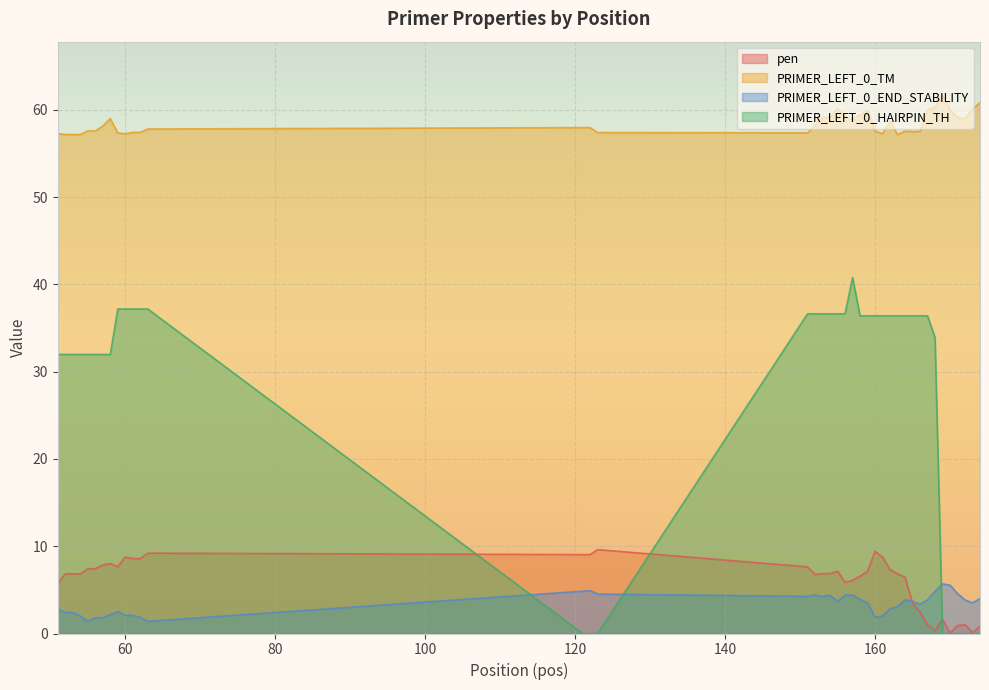

Reading left to right, transcribe all the data shown in this chart.

pen: 5.7	6.8	6.8	6.8	7.4	7.4	7.9	8.0	7.7	8.8	8.6	8.6	9.2	9.0	9.0	9.6	7.6	6.7	6.9	6.9	7.1	5.9	6.1	6.6	7.1	9.4	8.7	7.3	6.8	6.4	3.5	2.5	1.0	0.3	1.6	0.0	0.9	1.0	0.1	0.8
PRIMER_LEFT_0_TM: 57.3	57.2	57.2	57.2	57.6	57.6	58.1	59.0	57.3	57.2	57.4	57.4	57.8	58.0	58.0	57.4	57.4	58.3	59.1	59.1	60.1	59.1	58.9	59.4	59.9	57.6	57.3	58.7	57.2	57.6	57.5	57.5	60.0	60.3	61.6	60.0	59.1	59.0	60.1	60.8
PRIMER_LEFT_0_END_STABILITY: 2.8	2.4	2.4	2.0	1.4	1.8	1.8	2.2	2.5	2.1	2.1	1.9	1.4	4.8	4.9	4.5	4.3	4.4	4.2	4.4	3.7	4.4	4.4	3.9	3.5	1.9	2.0	2.9	3.1	3.9	3.7	3.4	3.9	4.8	5.7	5.5	4.6	3.8	3.5	4.0
PRIMER_LEFT_0_HAIRPIN_TH: 32.0	32.0	32.0	32.0	32.0	32.0	32.0	32.0	37.2	37.2	37.2	37.2	37.2	0.0	0.0	0.0	36.6	36.6	36.6	36.6	36.6	36.6	40.8	36.4	36.4	36.4	36.4	36.4	36.4	36.4	36.4	36.4	36.4	33.9	0.0	0.0	0.0	0.0	0.0	0.0